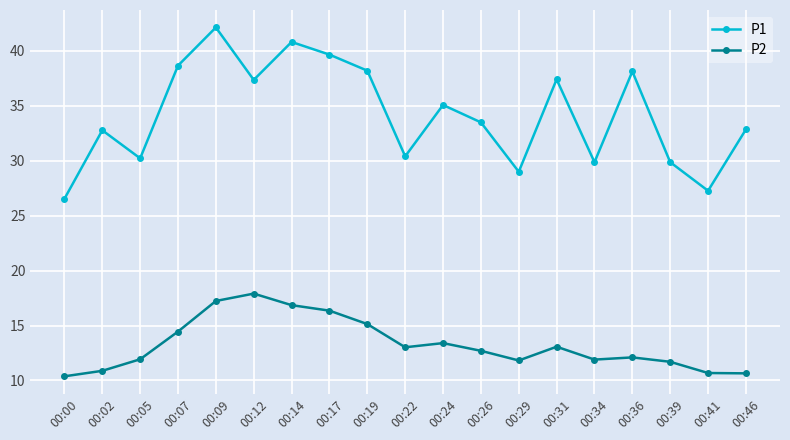

The P2 series shows 17.4 at 00:29. True or false?

False